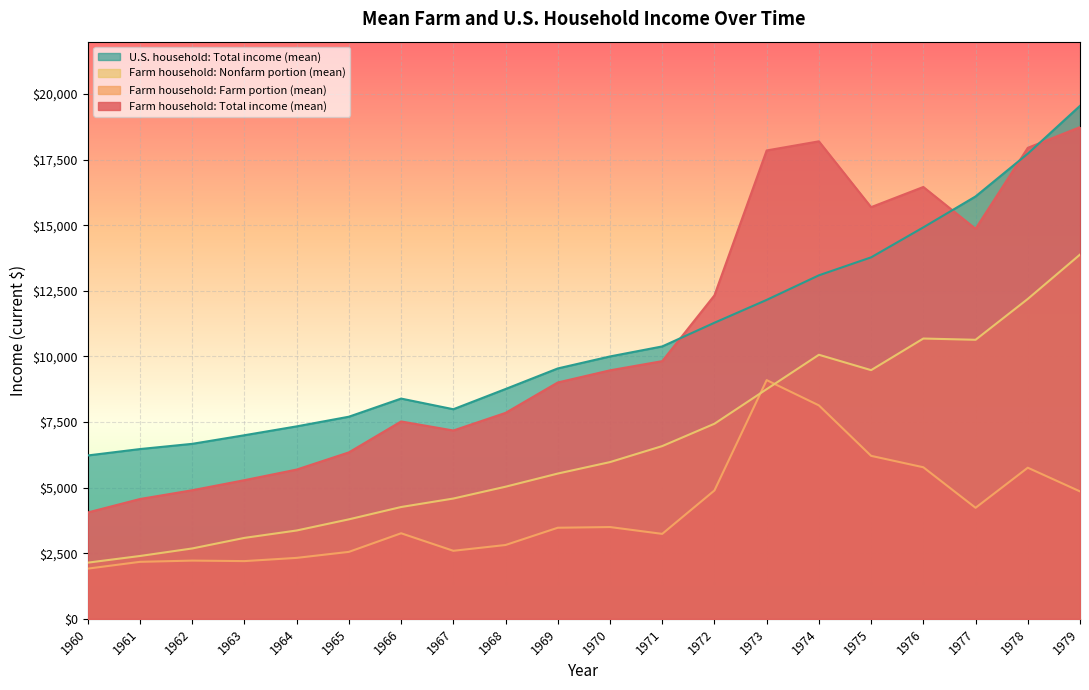

Reading left to right, extract all data points from this chart.

Farm household: Total income (mean): 4054	4567	4901	5285	5689	6344	7523	7178	7850	9009	9472	9822	12329	17853	18201	15692	16461	14867	17953	18742
Farm household: Farm portion (mean): 1913	2172	2219	2200	2323	2552	3261	2593	2814	3472	3498	3238	4893	9099	8136	6212	5777	4232	5760	4857
Farm household: Nonfarm portion (mean): 2141	2395	2682	3085	3367	3792	4262	4585	5036	5537	5974	6584	7436	8754	10065	9479	10684	10636	12193	13884
U.S. household: Total income (mean): 6227	6471	6670	6998	7336	7704	8395	7989	8760	9544	10001	10383	11286	12157	13094	13779	14922	16100	17730	19554